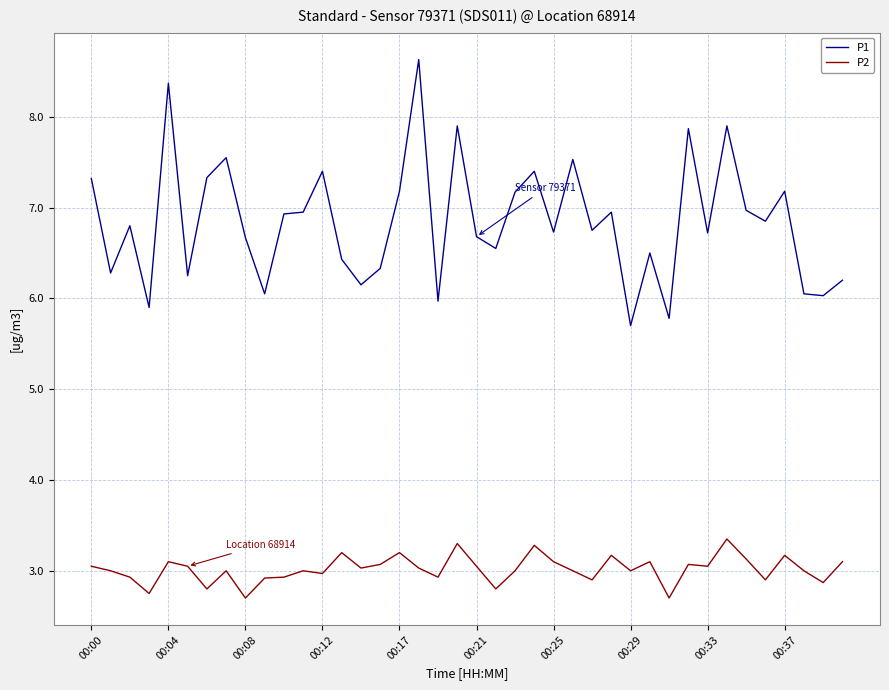

What is the minimum value shown in the chart?

2.7